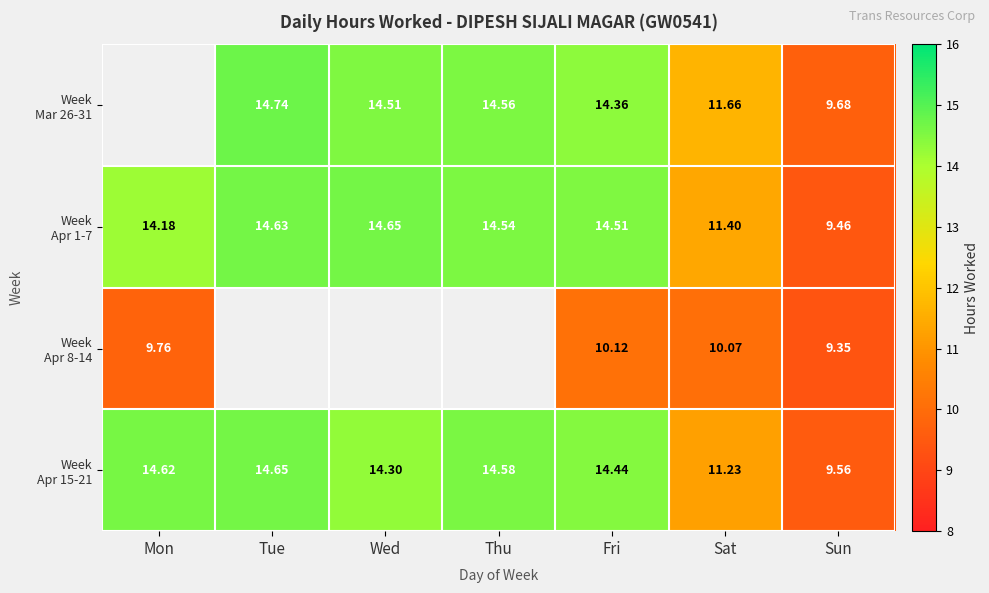

Which has a higher value, Thu or Mon?

Mon